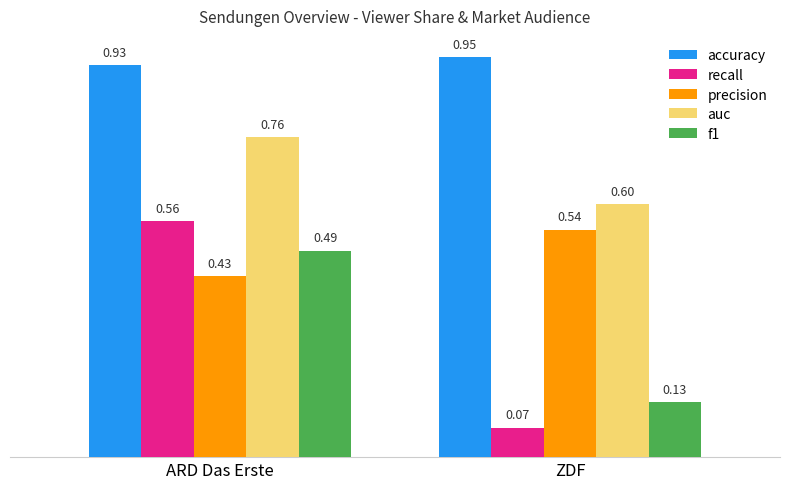

List the series in order of their peak value, highest first.

accuracy, auc, recall, precision, f1